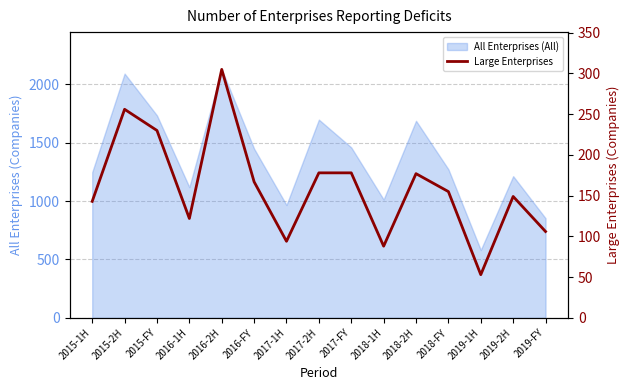

The value at 2017-1H is 138. True or false?

False